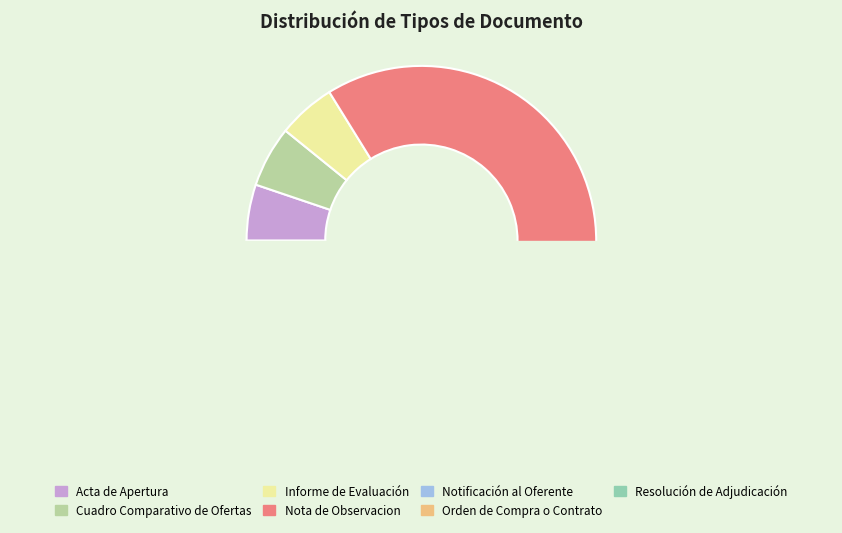

Count the number of slices in the pie.

7